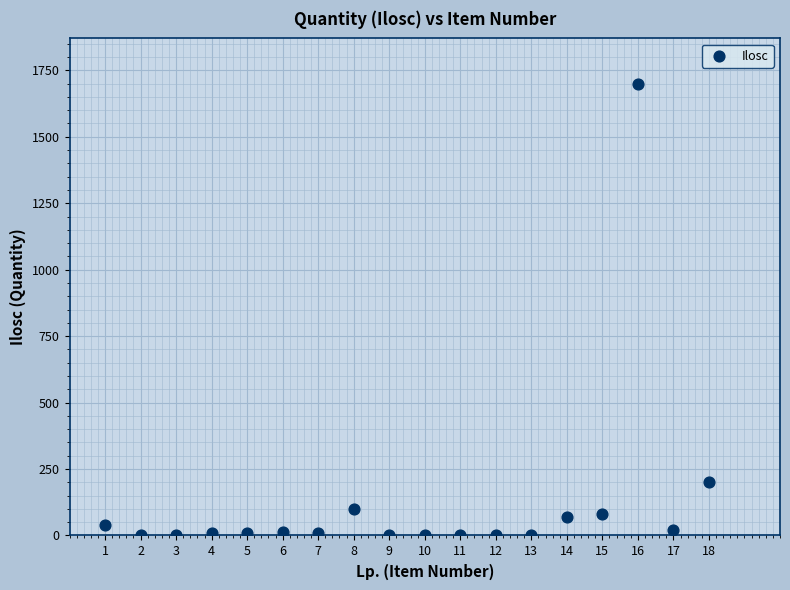

What Y value in the scatter plot is closest to 850?

200